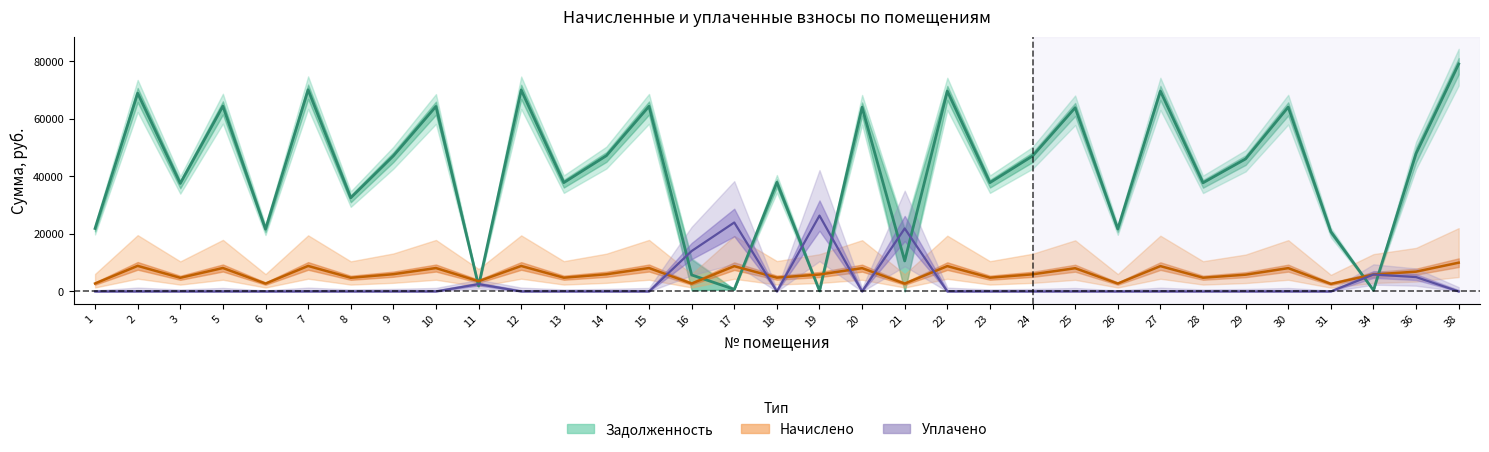

Reading right to left, what are all the values shown in this chart?

задолженность (col_1): 38=79112.7	36=47963.6	34=415.0	31=20774.8	30=64121.1	29=46097.5	28=37787.6	27=69679.6	26=21729.4	25=63896.4	24=47108.3	23=37843.8	22=69679.6	21=10610.0	20=64064.8	19=245.4	18=37956.0	17=732.9	16=5742.0	15=64401.9	14=47220.4	13=37843.8	12=70072.6	11=1924.8	10=64345.5	9=47145.1	8=32559.2	7=70129.0	6=21673.0	5=64457.8	3=37563.2	2=68955.1	1=21897.7
начислено (col_3): 38=10009.6	36=6890.9	34=5903.4	31=2628.5	30=8112.7	29=5832.4	28=4781.0	27=8816.0	26=2749.2	25=8084.4	24=5960.3	23=4788.1	22=8816.0	21=2728.0	20=8105.6	19=5889.2	18=4802.3	17=8794.8	16=2756.4	15=8148.2	14=5974.4	13=4788.1	12=8865.8	11=3552.0	10=8141.2	9=6002.9	8=4759.7	7=8872.9	6=2742.1	5=8155.4	3=4752.6	2=8901.4	1=2770.6
уплачено (col_4): 38=0.0	36=5000.0	34=5904.0	31=0.0	30=0.0	29=0.0	28=0.0	27=0.0	26=0.0	25=0.0	24=0.0	23=0.0	22=0.0	21=21902.0	20=0.0	19=26378.6	18=0.0	17=23977.6	16=14056.4	15=0.0	14=0.0	13=0.0	12=0.0	11=2547.3	10=0.0	9=0.0	8=0.0	7=0.0	6=0.0	5=0.0	3=0.0	2=0.0	1=0.0